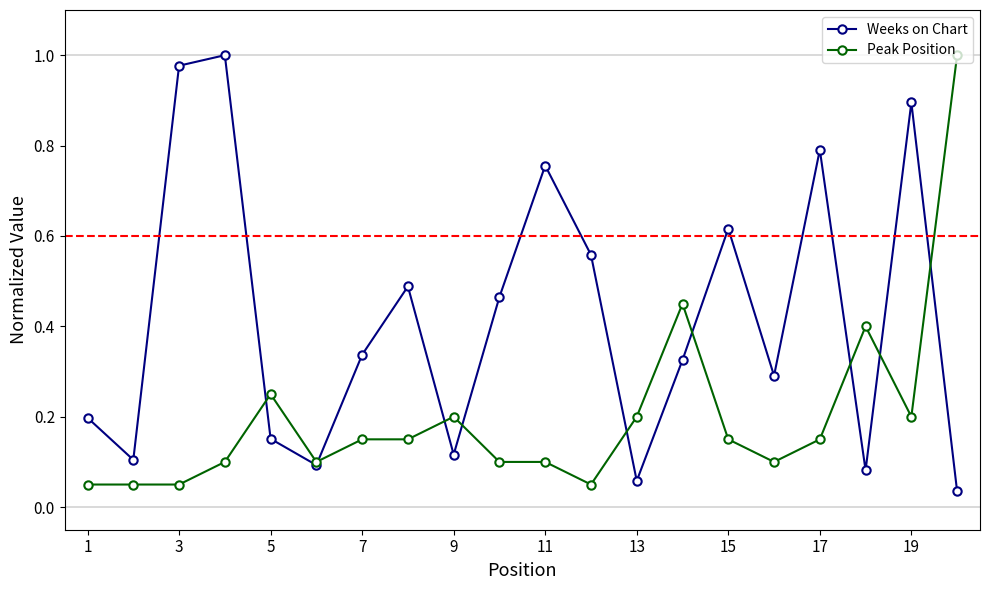

In Weeks on Chart, how many points are higher than both neighbors (excluding endpoints)?

6